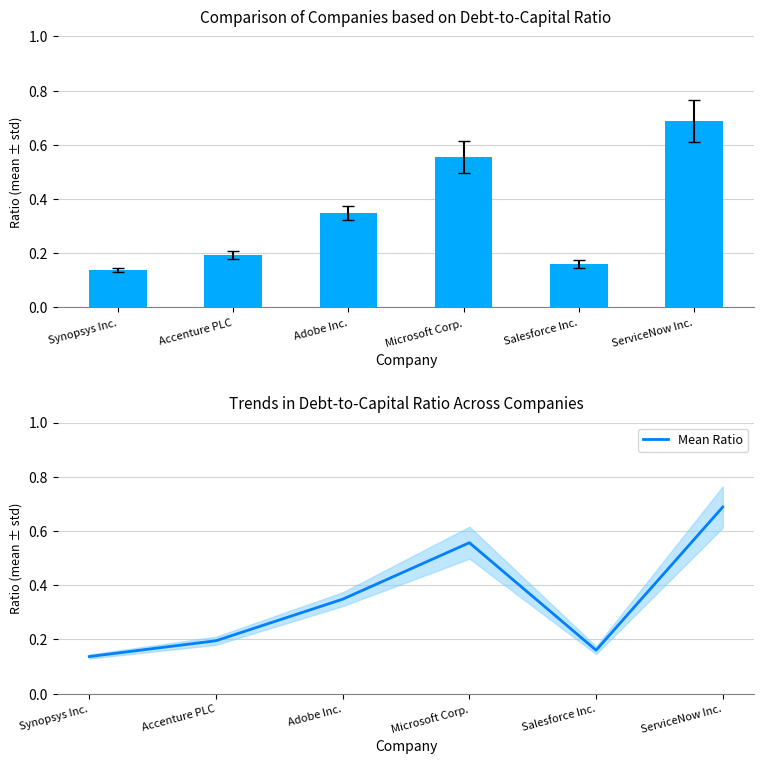

What is the label of the 2nd bar from the right?

Salesforce Inc.